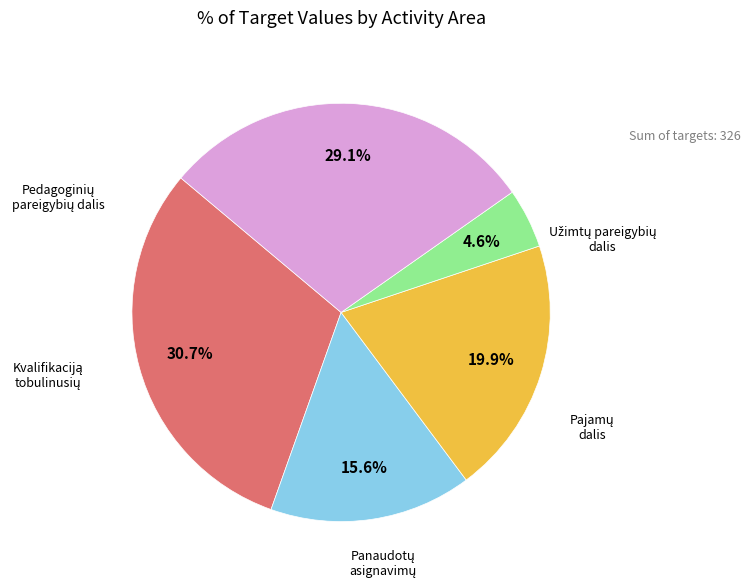

Does any single category account for the majority?

No